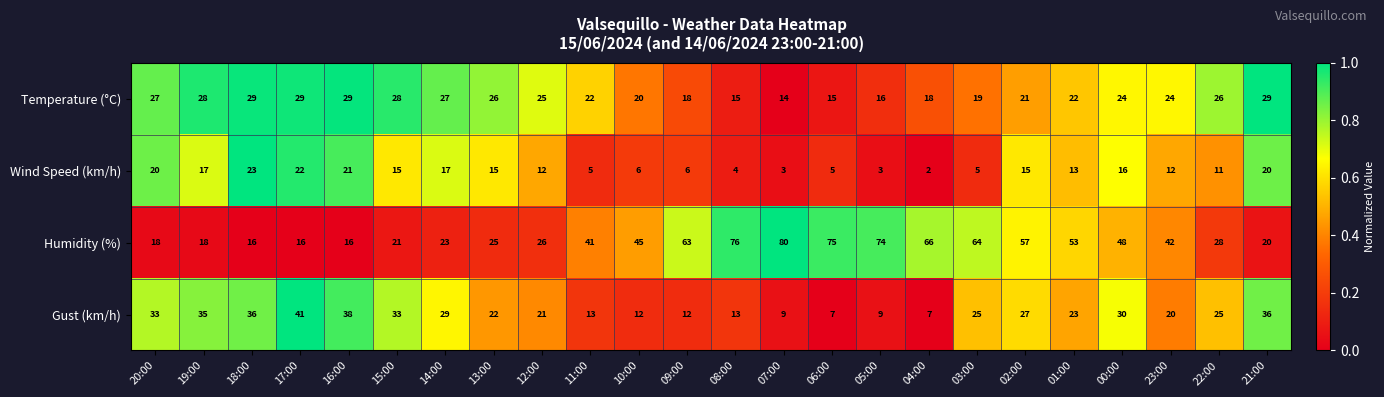

What is the average value of the Humidity (%) series?

42